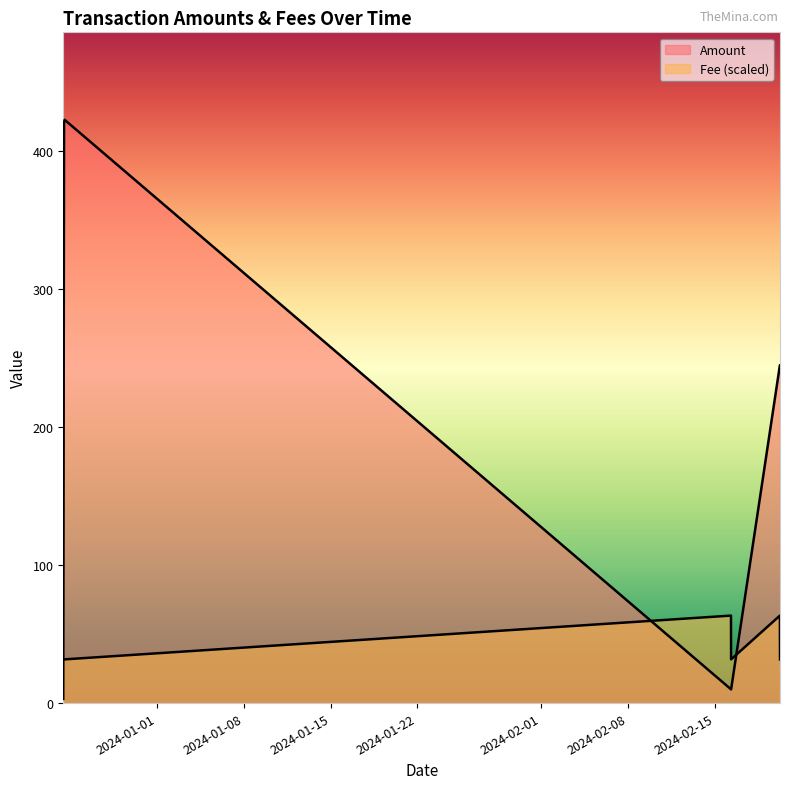

Where is the first local minimum for Fee?

2024-02-16 07:18:00